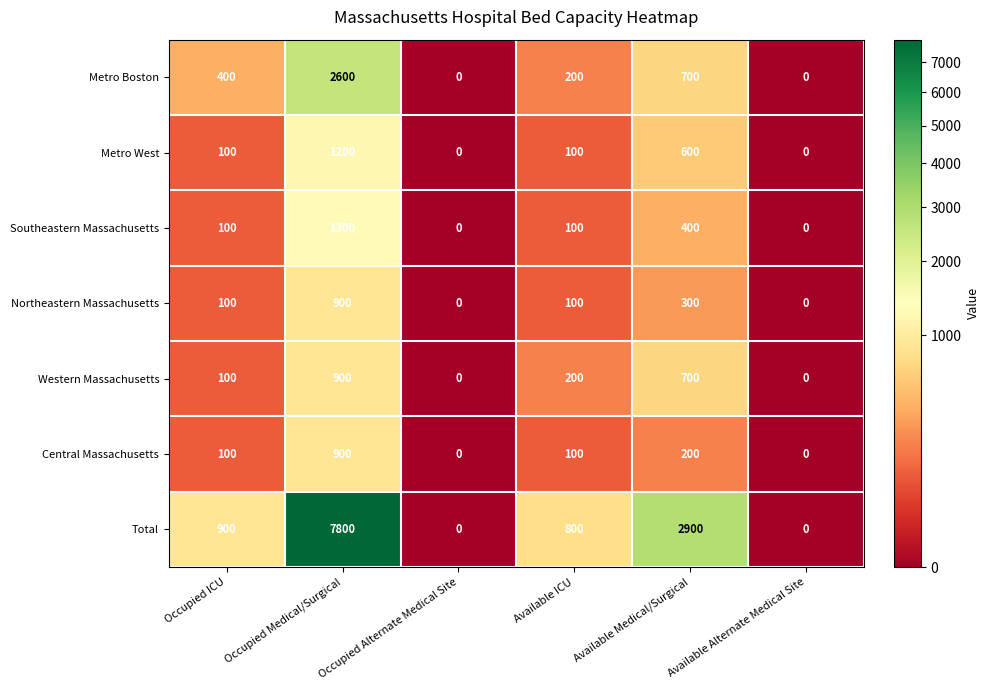

True or false: Northeastern Massachusetts has a value of 900 at Occupied Medical/Surgical.

True